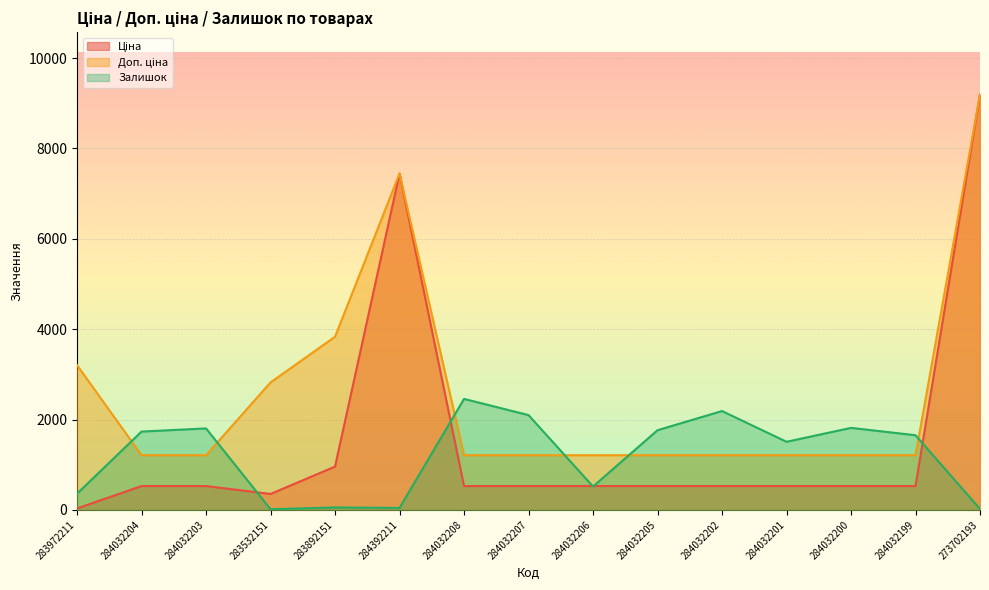

What is the spread (max minus min) of values at 284032201?

979.8